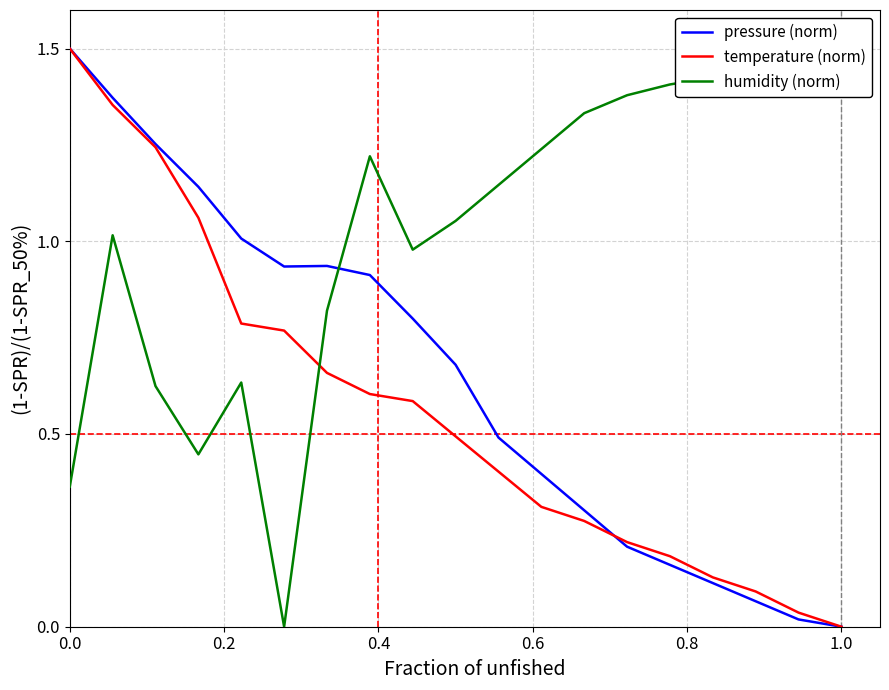

True or false: pressure (norm) and temperature (norm) intersect in this chart.

True